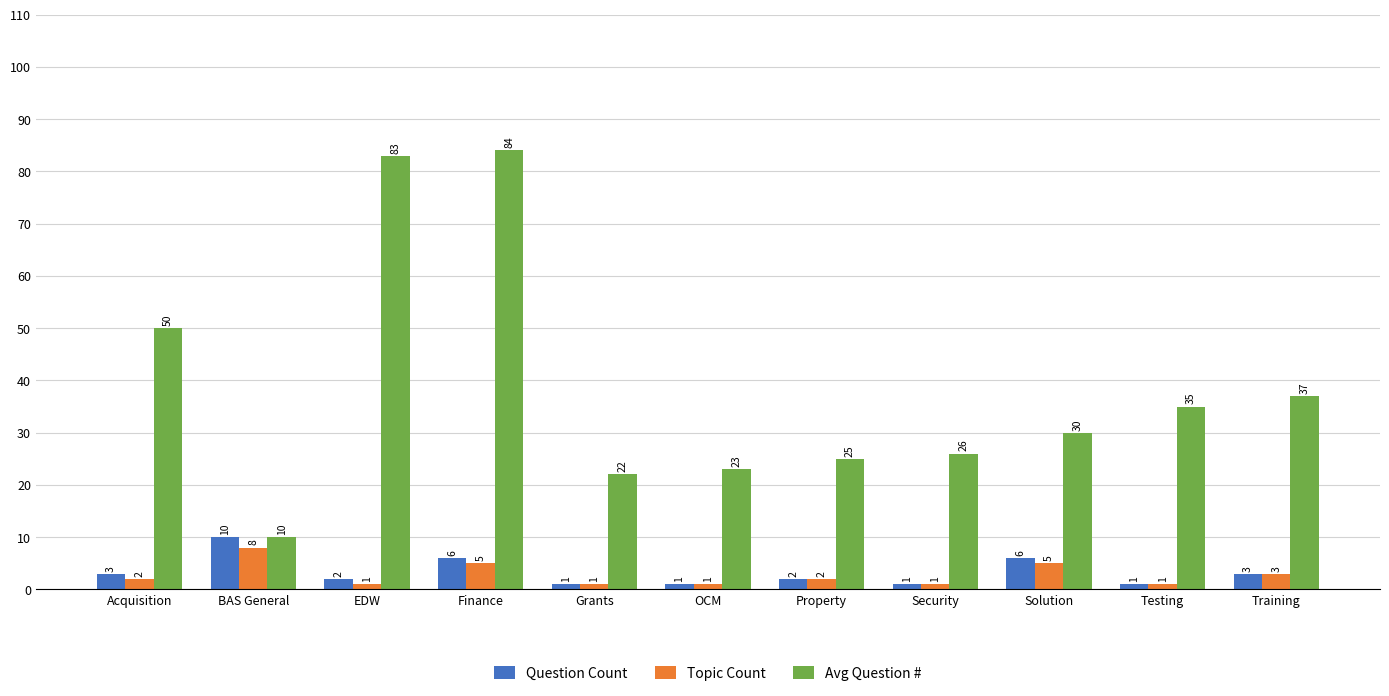

List the labels in order of Avg Question # value, largest first.

Finance, EDW, Acquisition, Training, Testing, Solution, Security, Property, OCM, Grants, BAS General